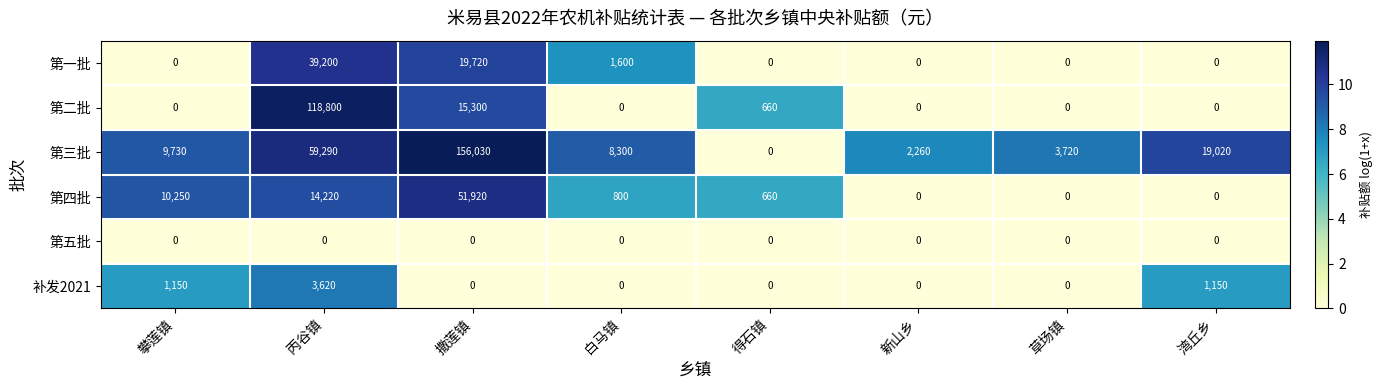

What is the sum of all 补发2021 values?

5920